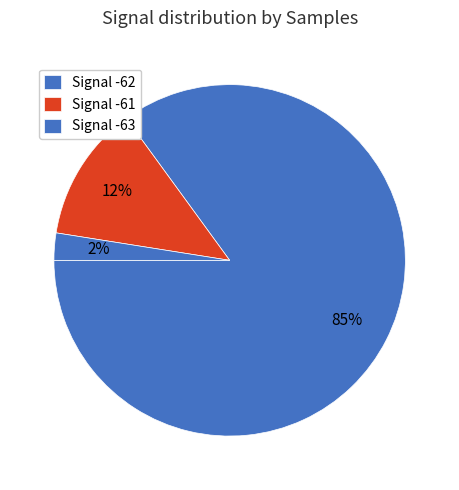

To the nearest percent, what is the average slice percentage?

33%